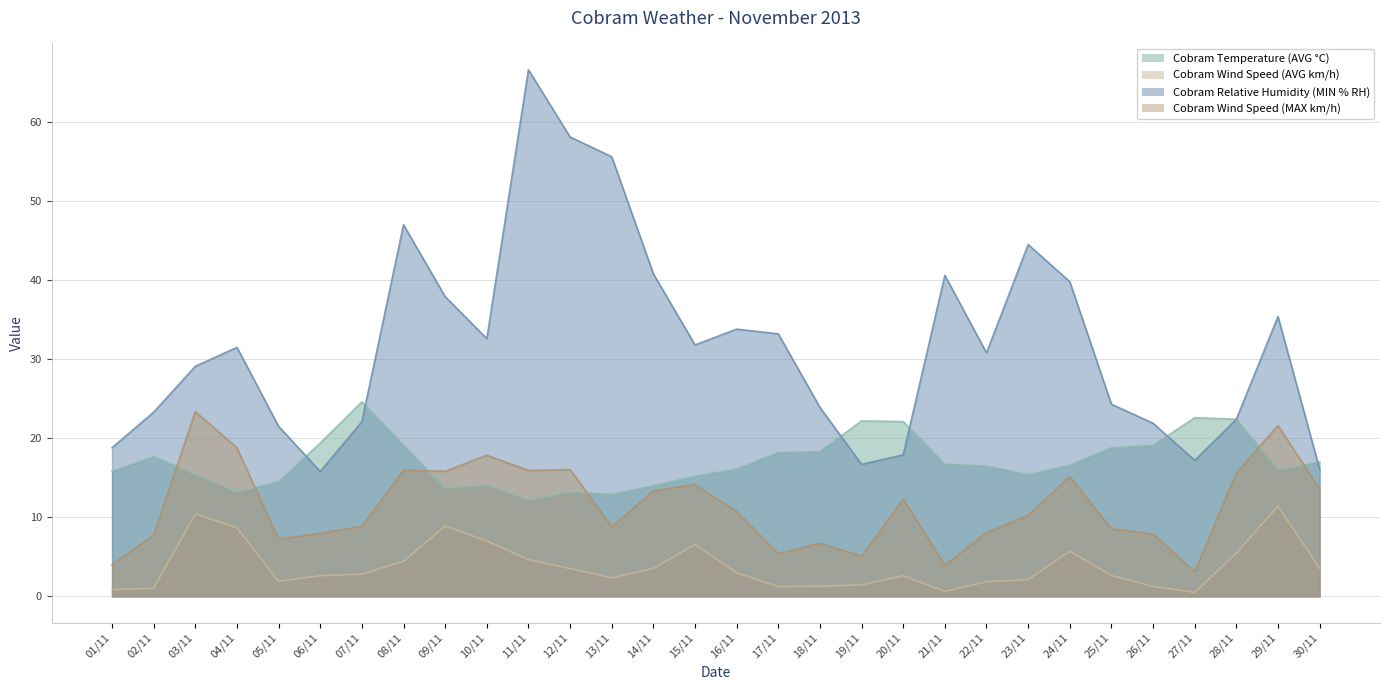

Which has a higher value, 25/11 or 11/11?

25/11